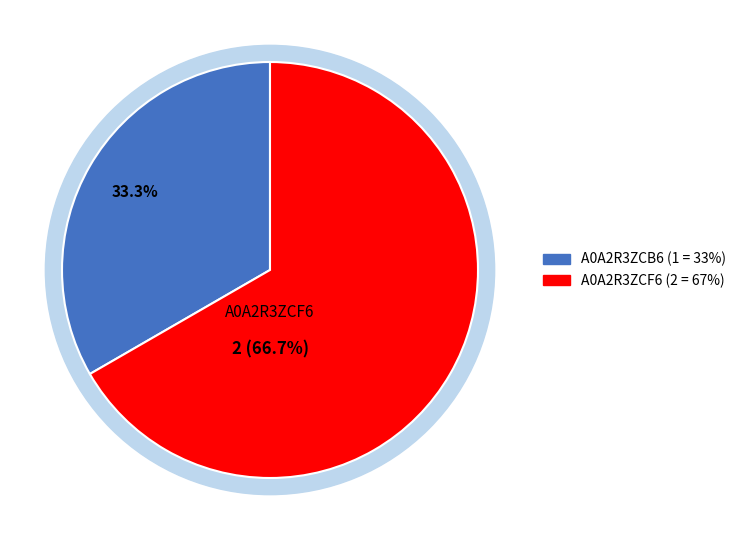

The A0A2R3ZCF6 slice represents 67% of the pie. True or false?

True